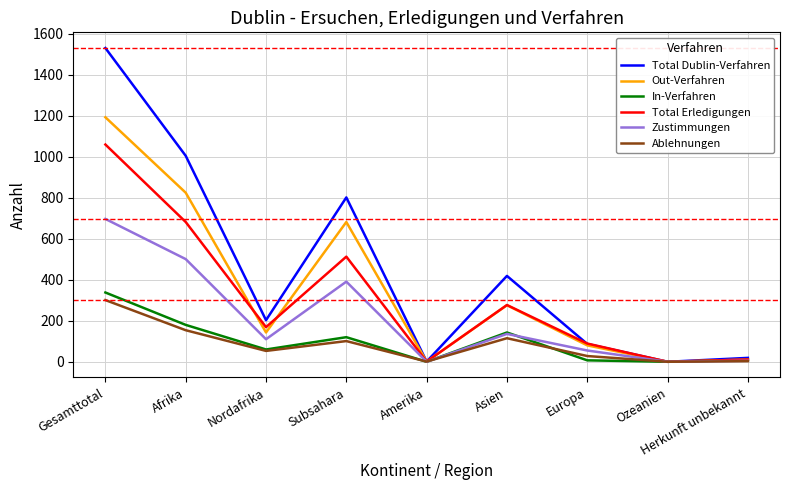

What is the total value across all series at Gesamttotal?

5120